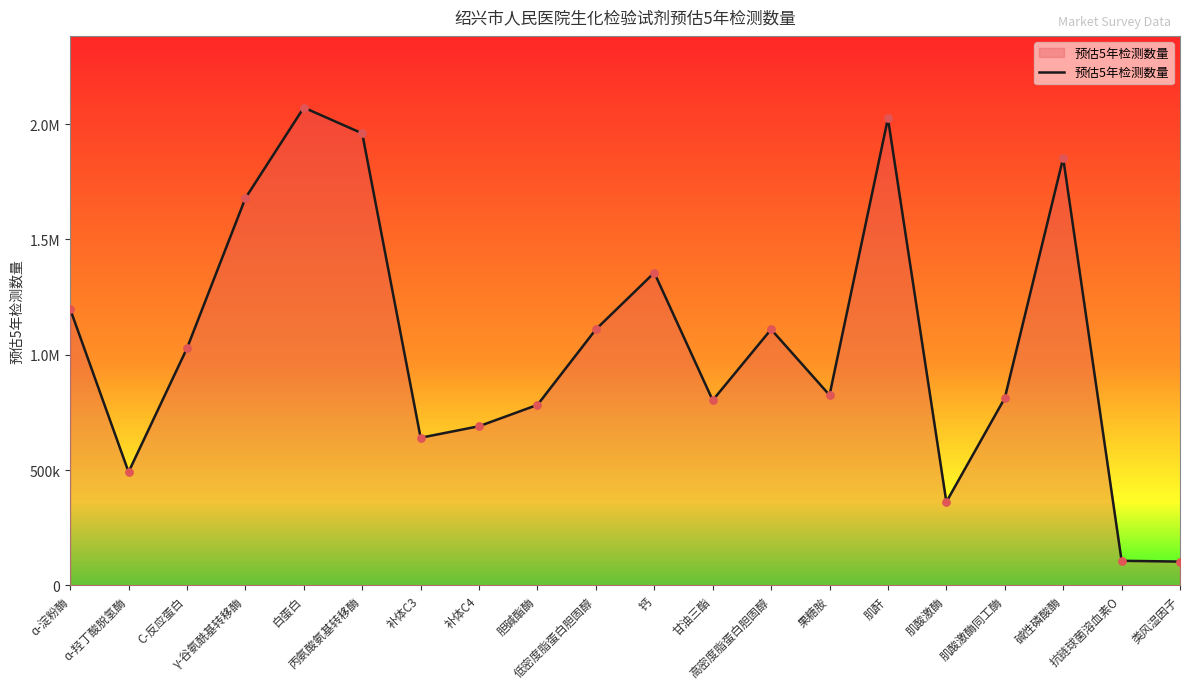

Between 胆碱酯酶 and 抗链球菌溶血素O, which is larger?

胆碱酯酶